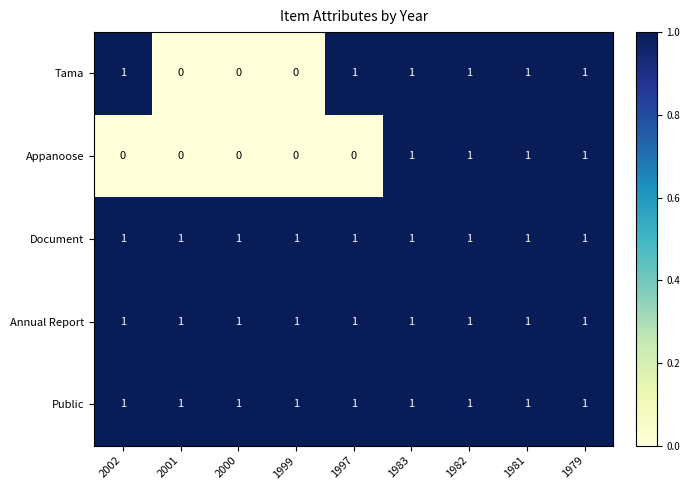

At how many categories does at least one series exceed 0?

9